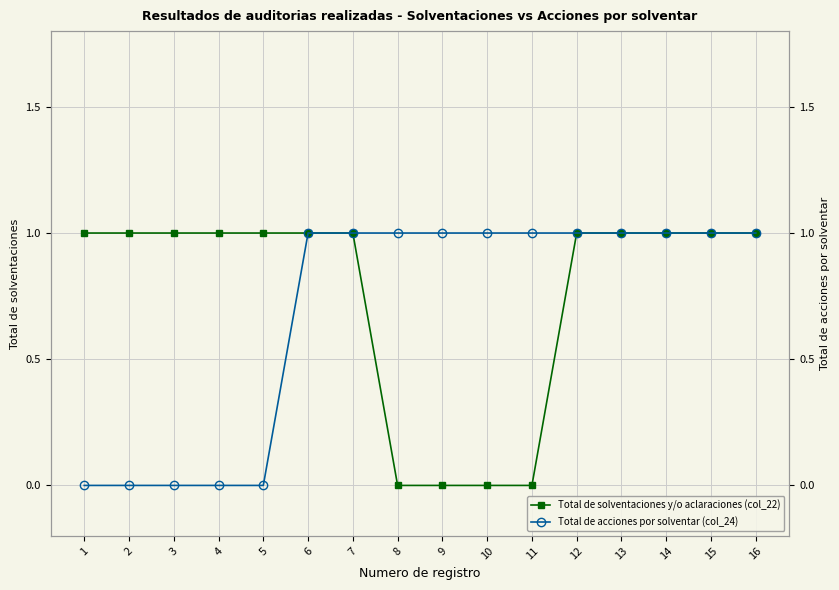

Rank the series by their average value, from lowest to highest.

Total de acciones por solventar (col_24), Total de solventaciones y/o aclaraciones (col_22)